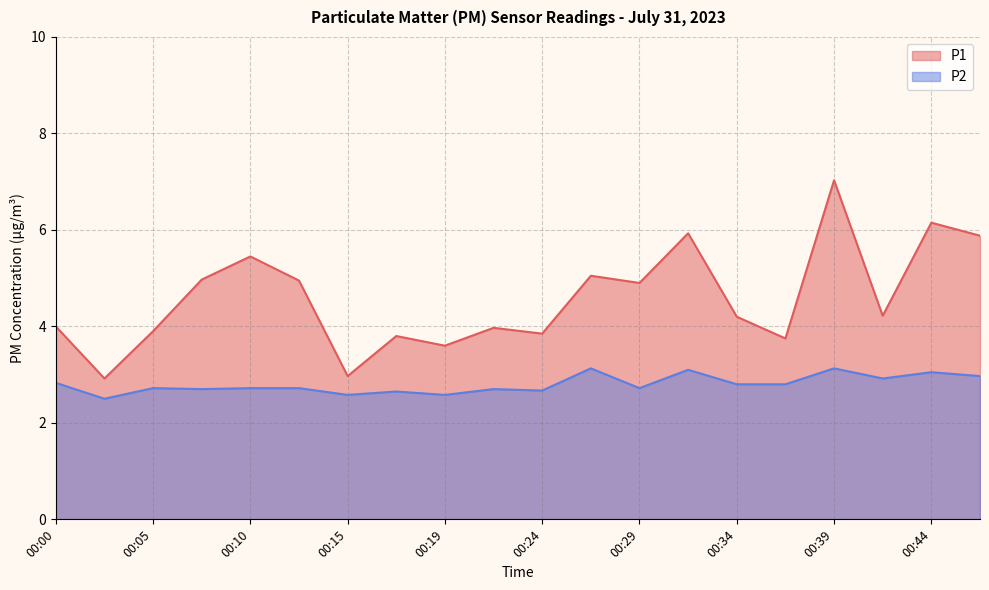

At 00:00, list the series in order from smallest to largest.

P2, P1